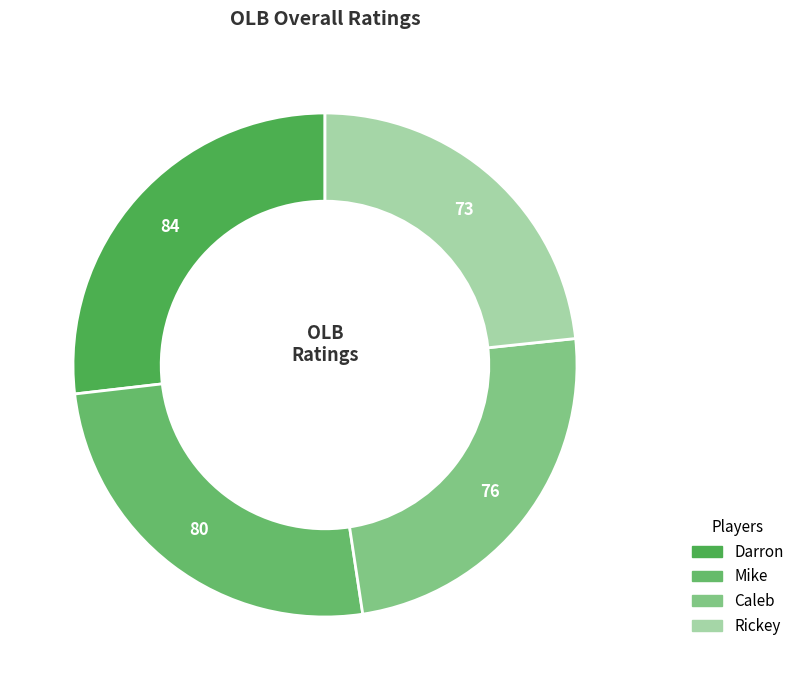

To the nearest percent, what is the average slice percentage?

25%